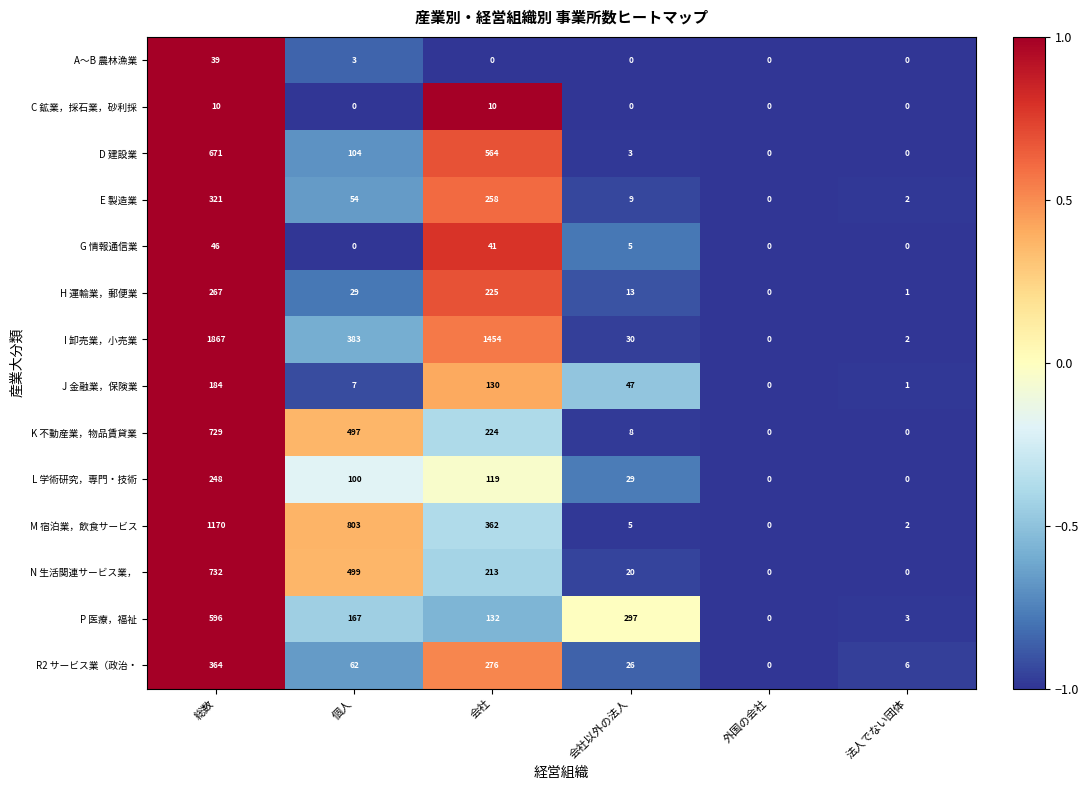

What is the greatest value displayed?

1867